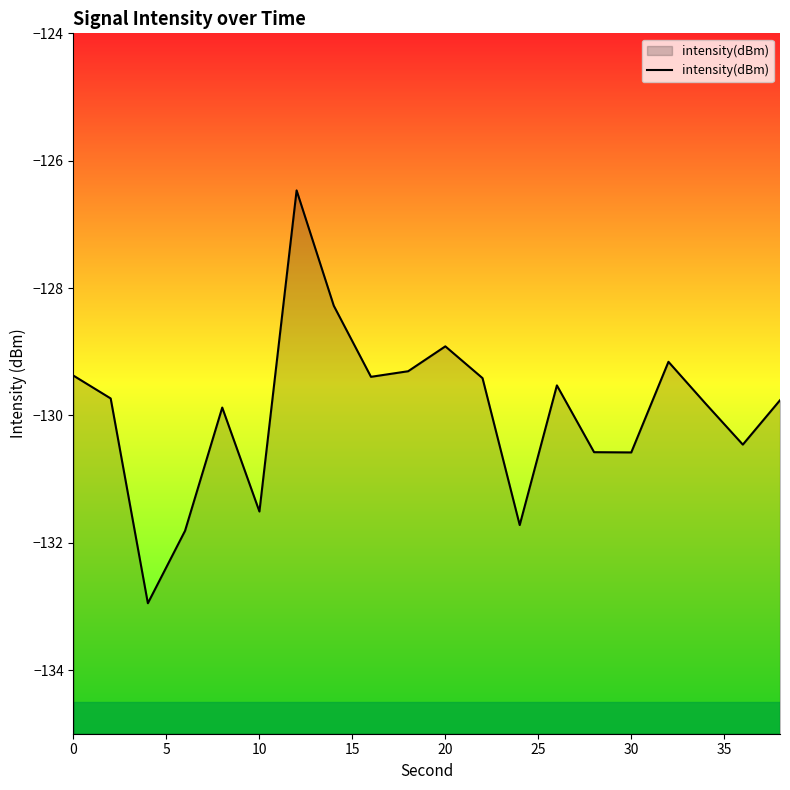

What is the difference between the maximum and minimum values?

6.5